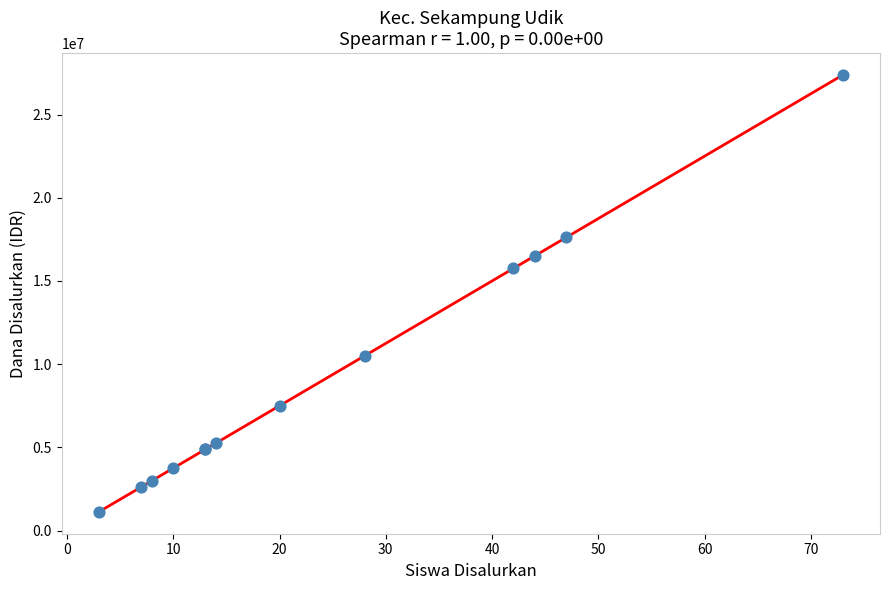

What Y value in the scatter plot is closest to 14250000?

15750000